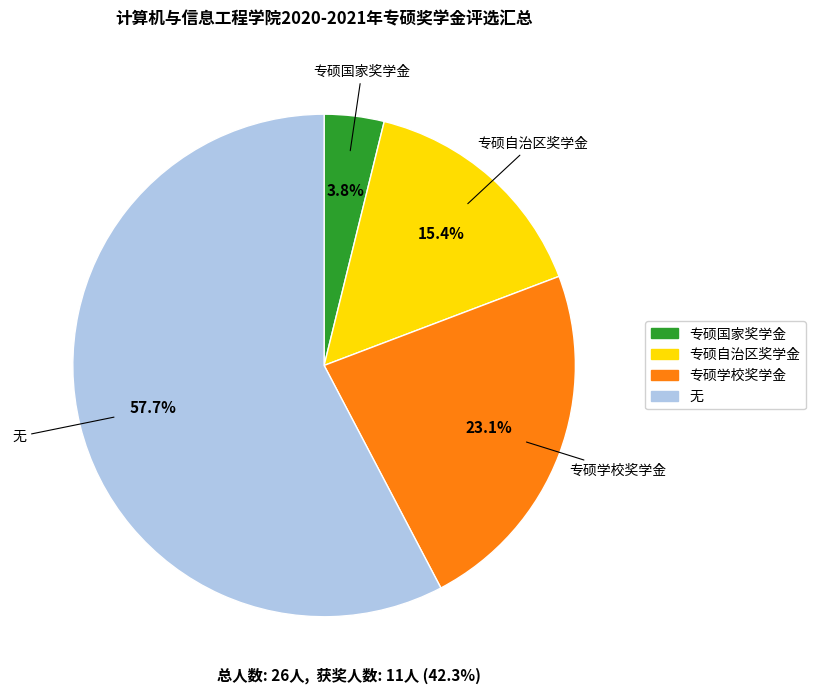

Which slice is the smallest?

专硕国家奖学金